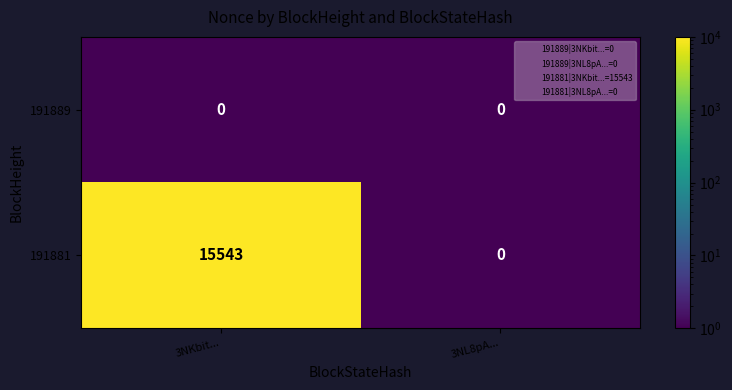

At which label does 191881 reach its minimum?

3NL8pA...